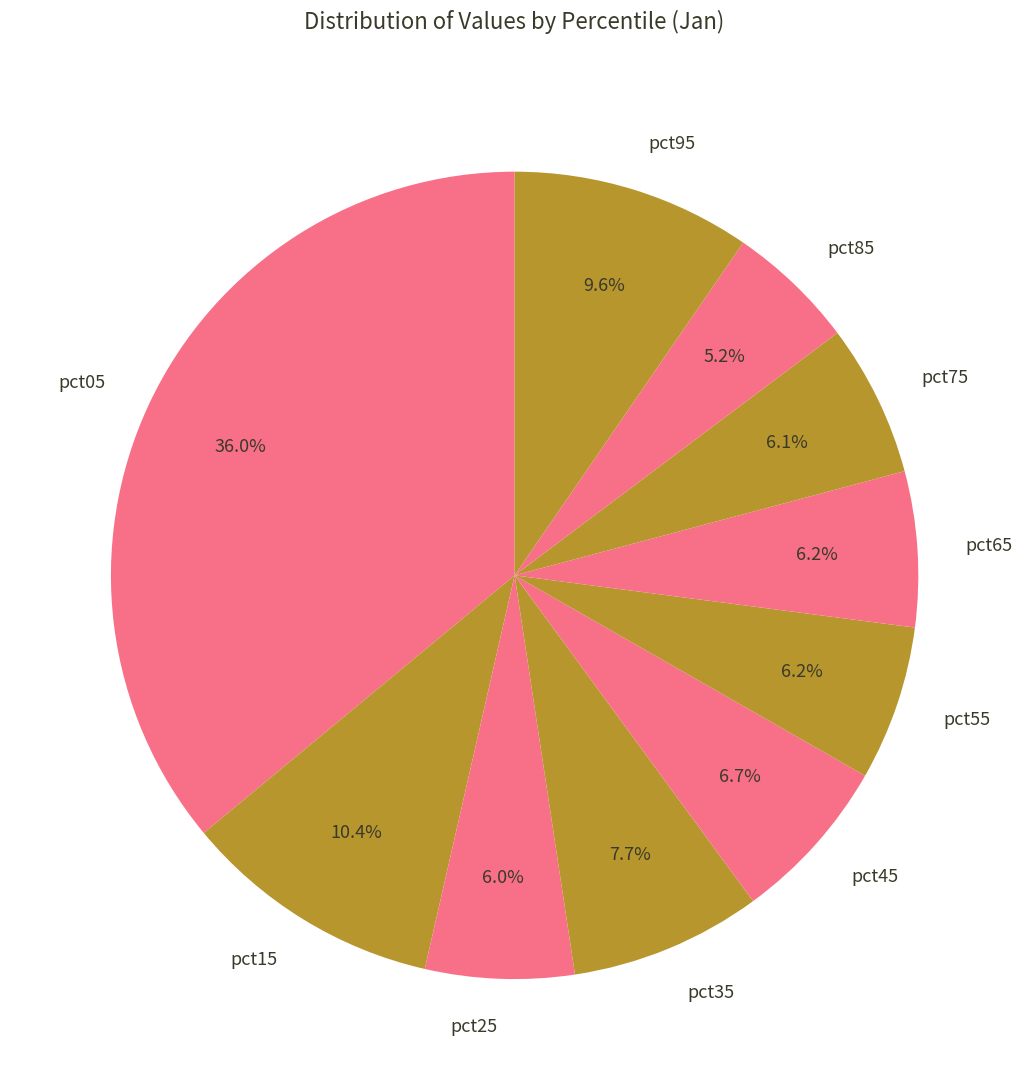

What portion of the pie excludes pct25?

94.0%